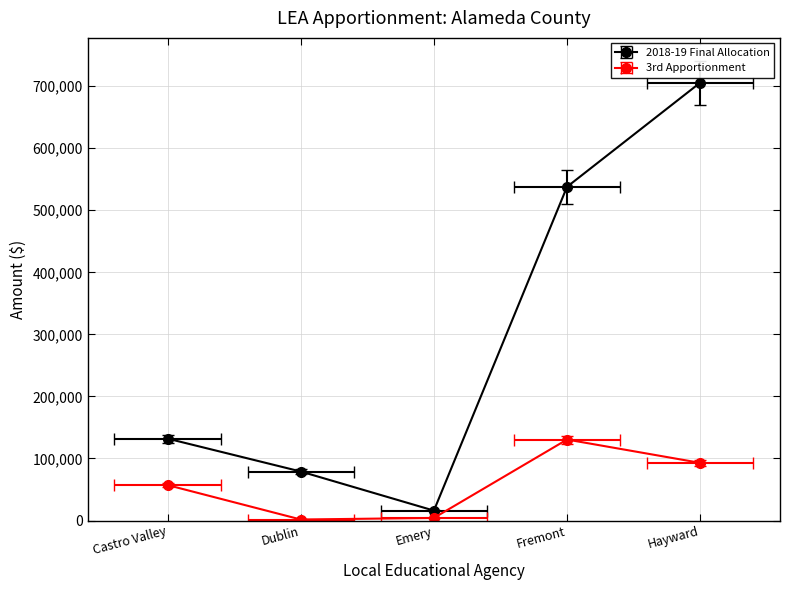

Is it true that Castro Valley Unified equals 43726 at Castro Valley Unified?

False